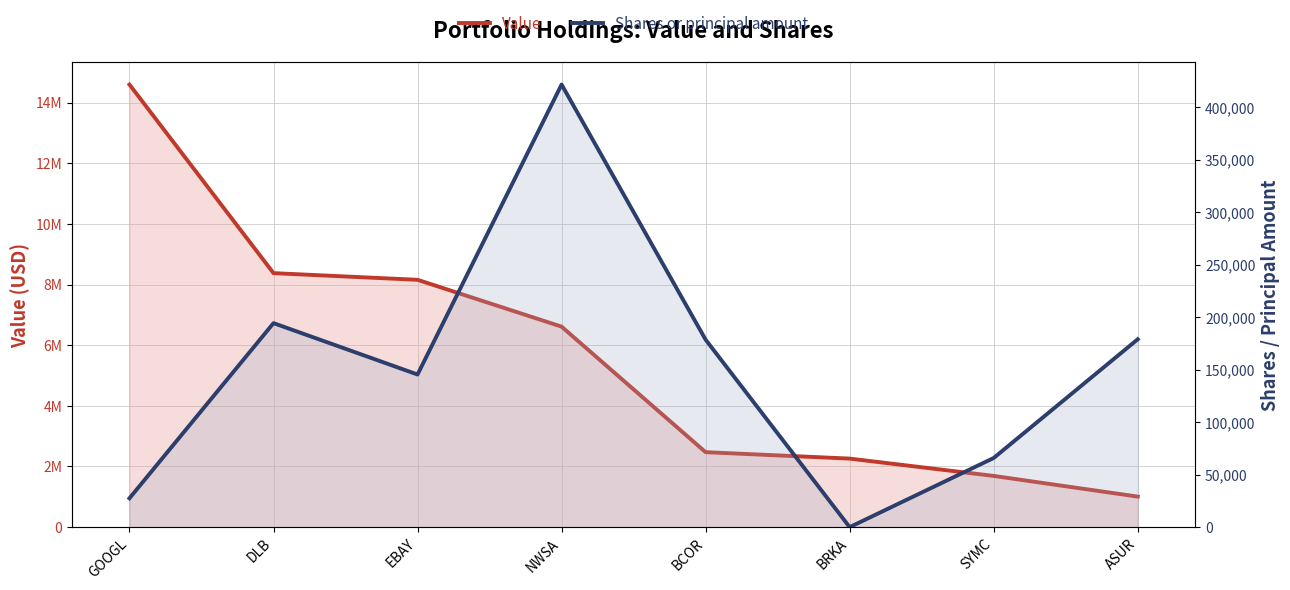

True or false: Value has more than 2 points higher than both neighbors.

False